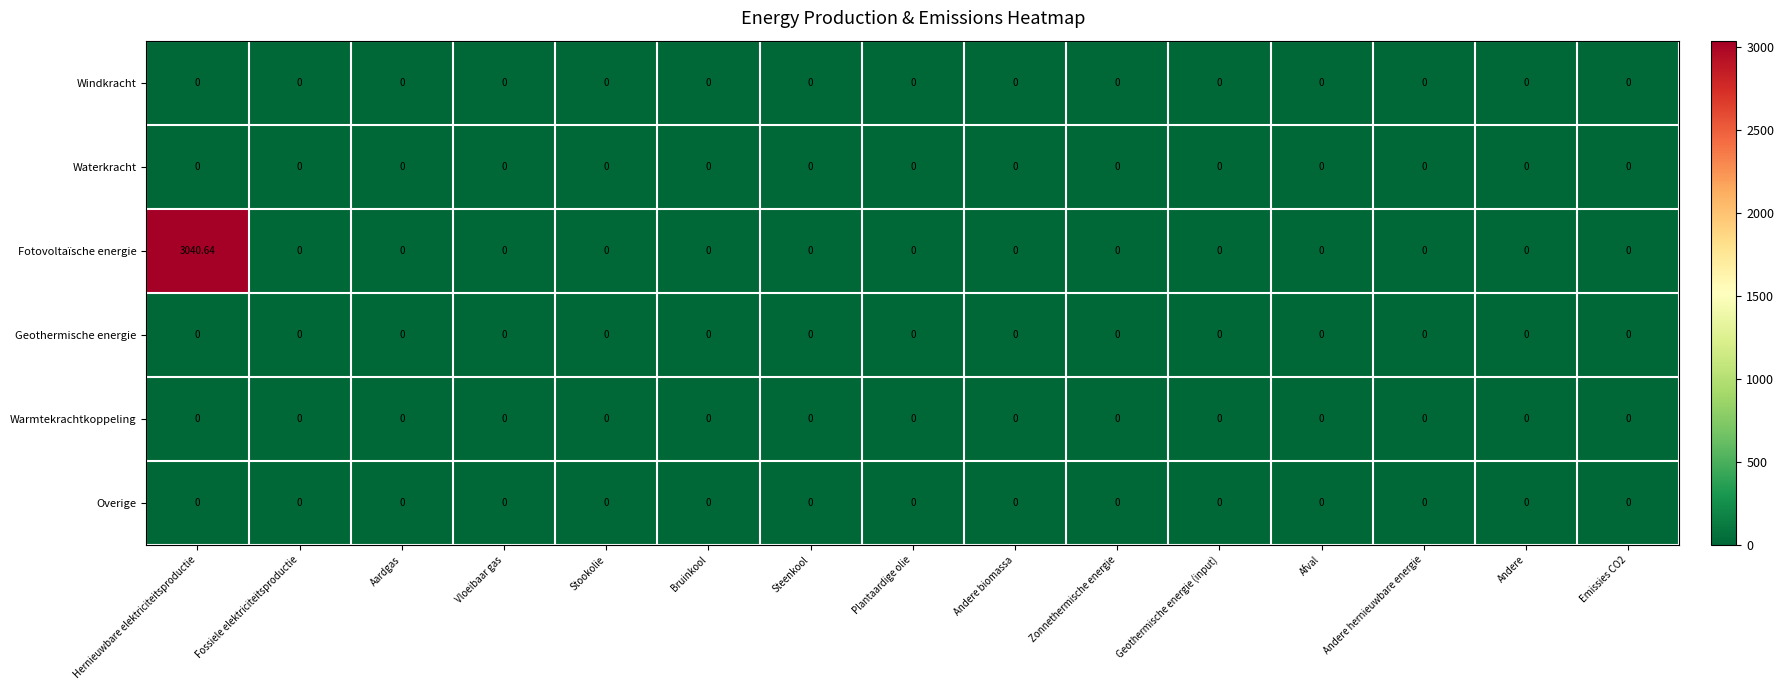

Which series has the largest range (max minus min)?

Fotovoltaïsche energie